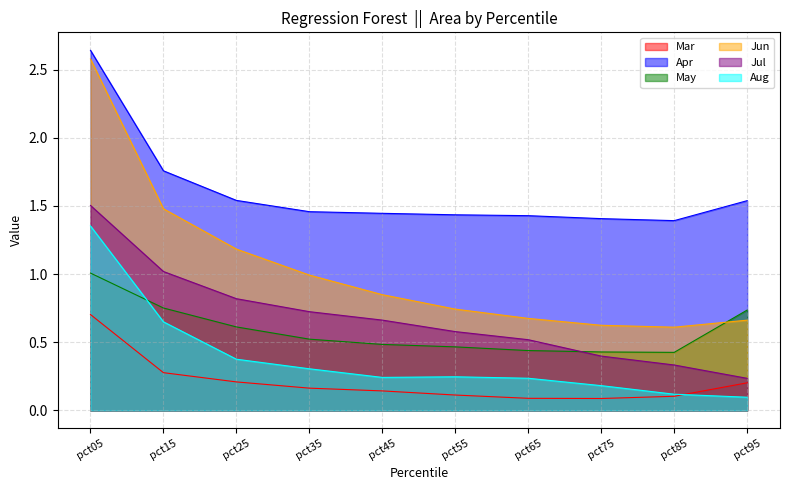

The Mar series shows 0.3 at pct95. True or false?

False